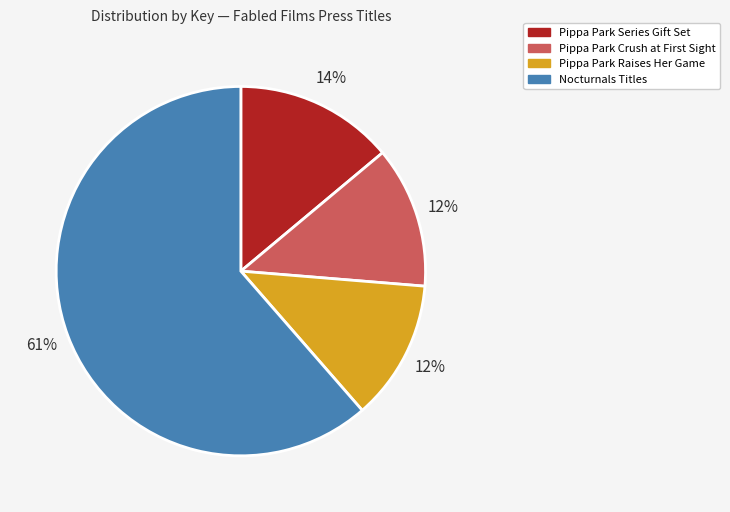

To the nearest percent, what is the average slice percentage?

25%